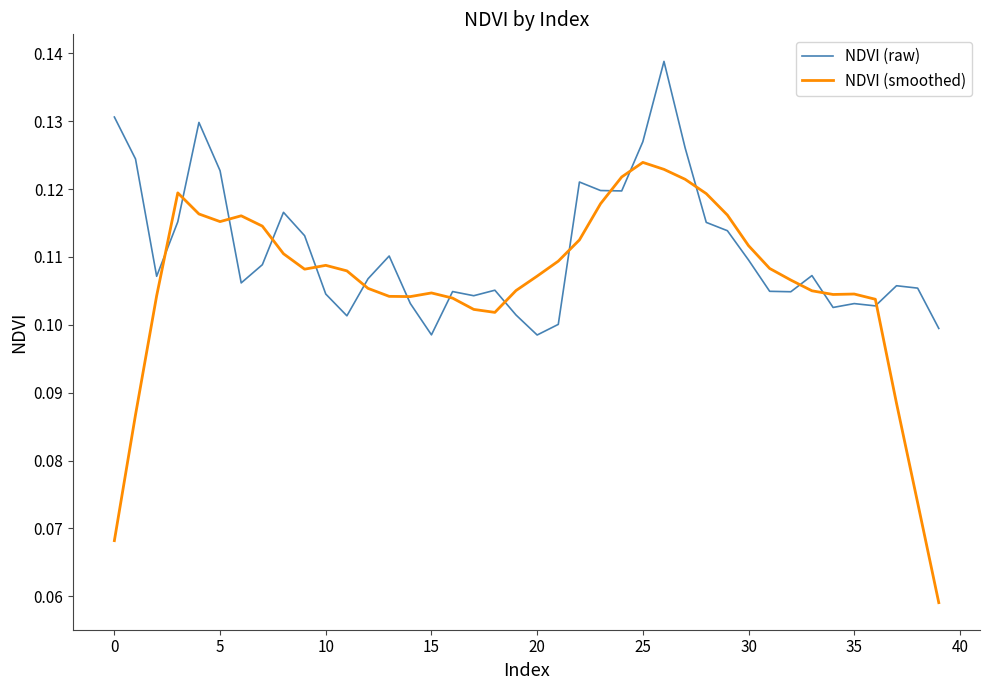

Is this an area chart (filled region under the line)?

No